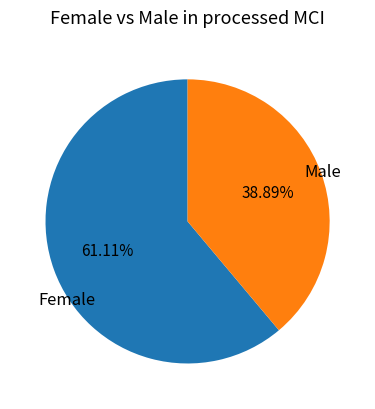

Count the number of slices in the pie.

2